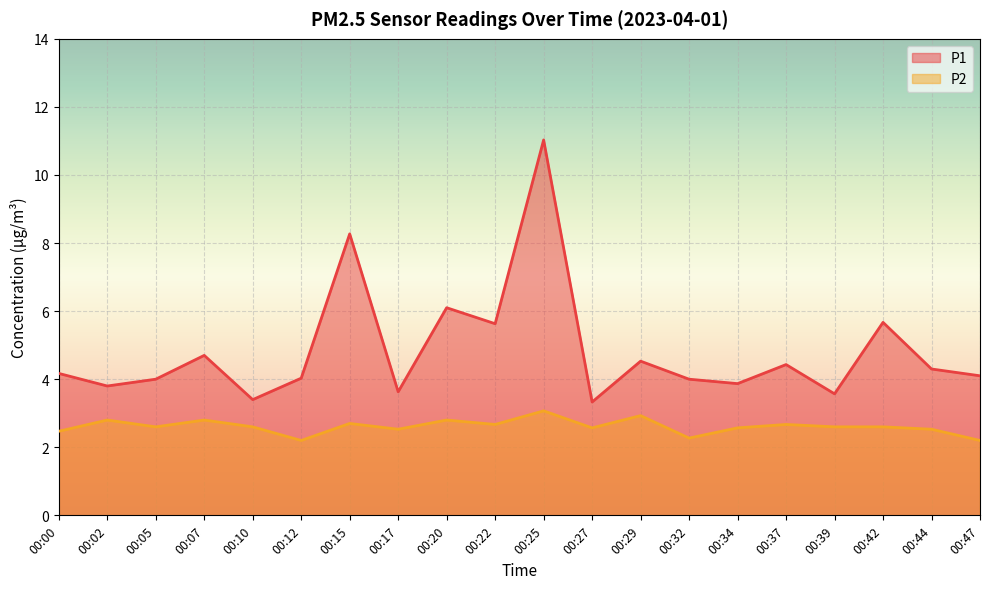

Which series has the largest range (max minus min)?

P1